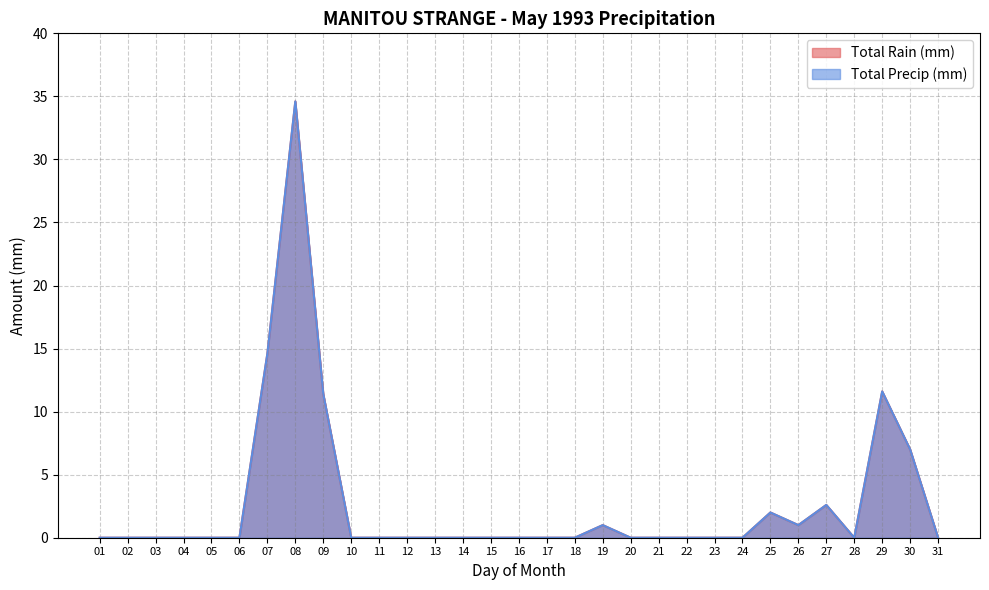

True or false: Total Precip (mm) and Total Rain (mm) intersect in this chart.

False